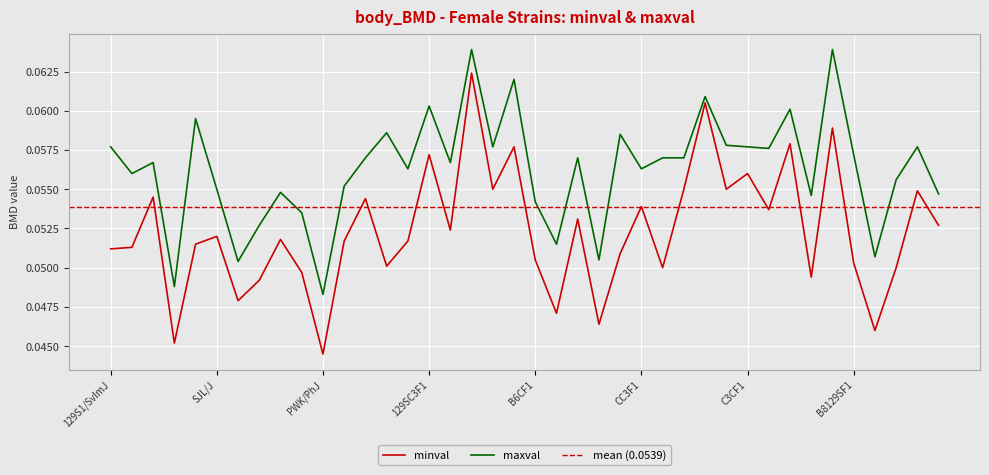

How many minval values are between 0 and 1?

40